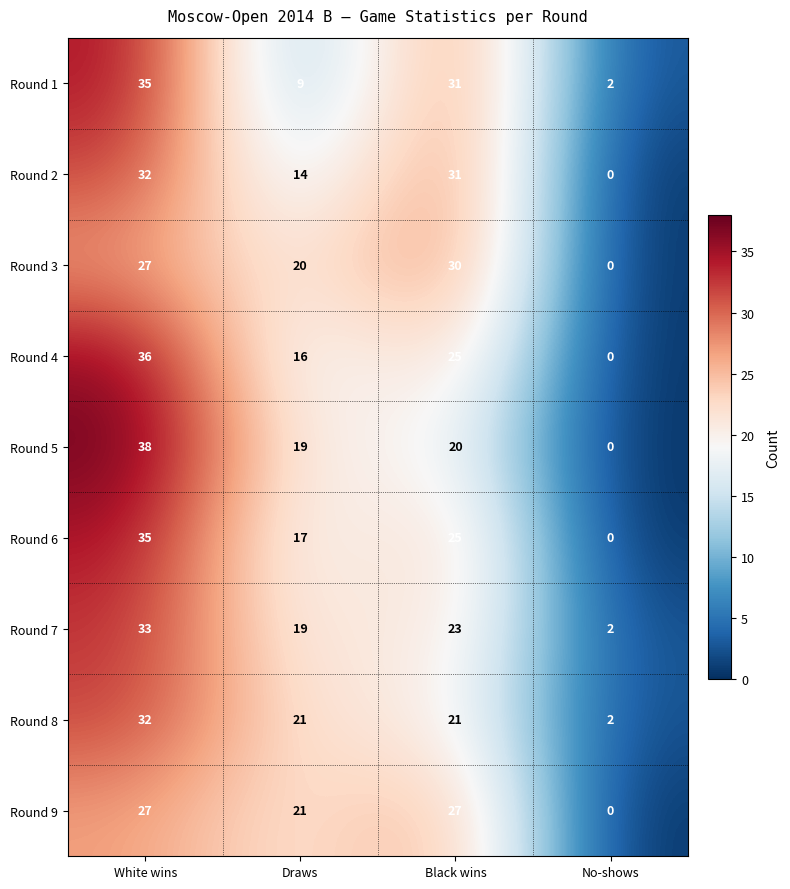

What is the maximum value shown in the chart?

38